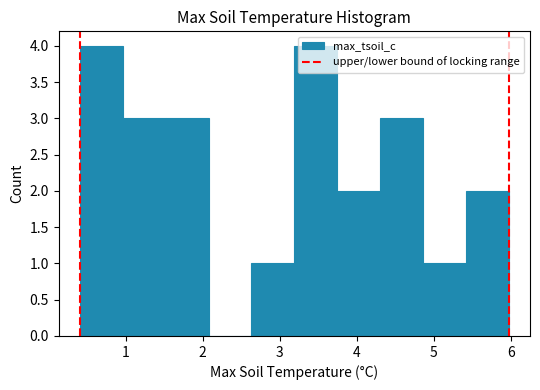

Reading left to right, transcribe this chart: for each bar, give the range it covers on the x-axis and its height. Neither the bar edges nor the heights are printed on the chart, so give them approximately, as read against the axes.

0.4 to 1.0: 4
1.0 to 1.5: 3
1.5 to 2.1: 3
2.1 to 2.6: 0
2.6 to 3.2: 1
3.2 to 3.7: 4
3.7 to 4.3: 2
4.3 to 4.9: 3
4.9 to 5.4: 1
5.4 to 6.0: 2